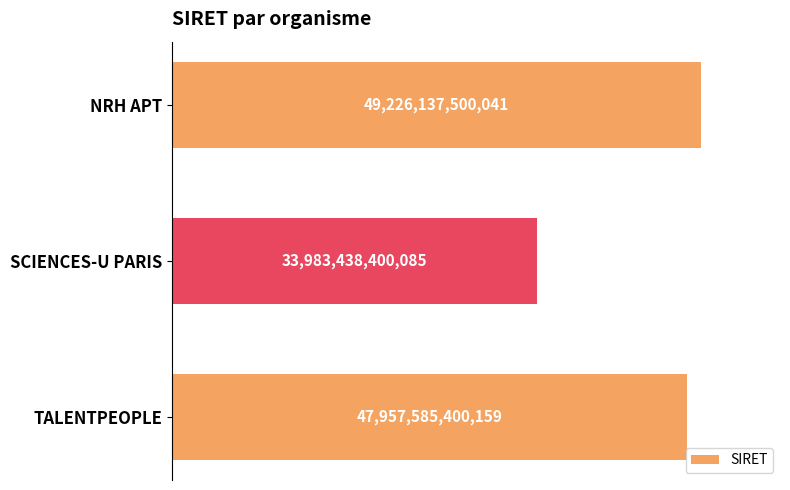

Rank the categories by value from lowest to highest.

SCIENCES-U PARIS, TALENTPEOPLE, NRH APT